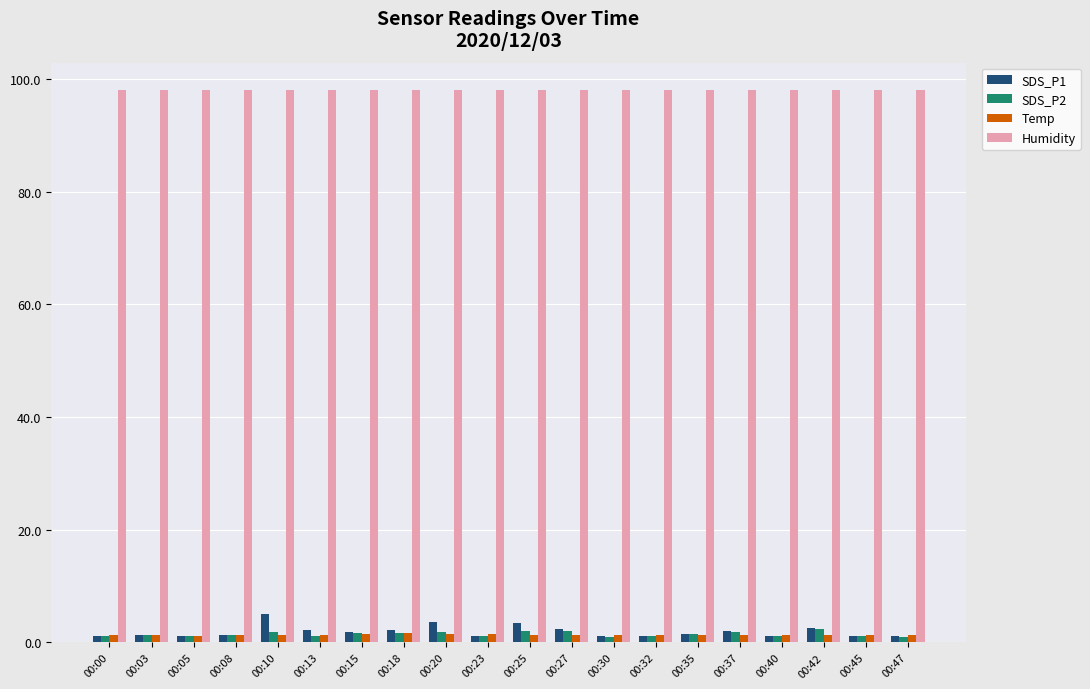

What is the difference between the Temp values at 00:25 and 00:42?

0.1